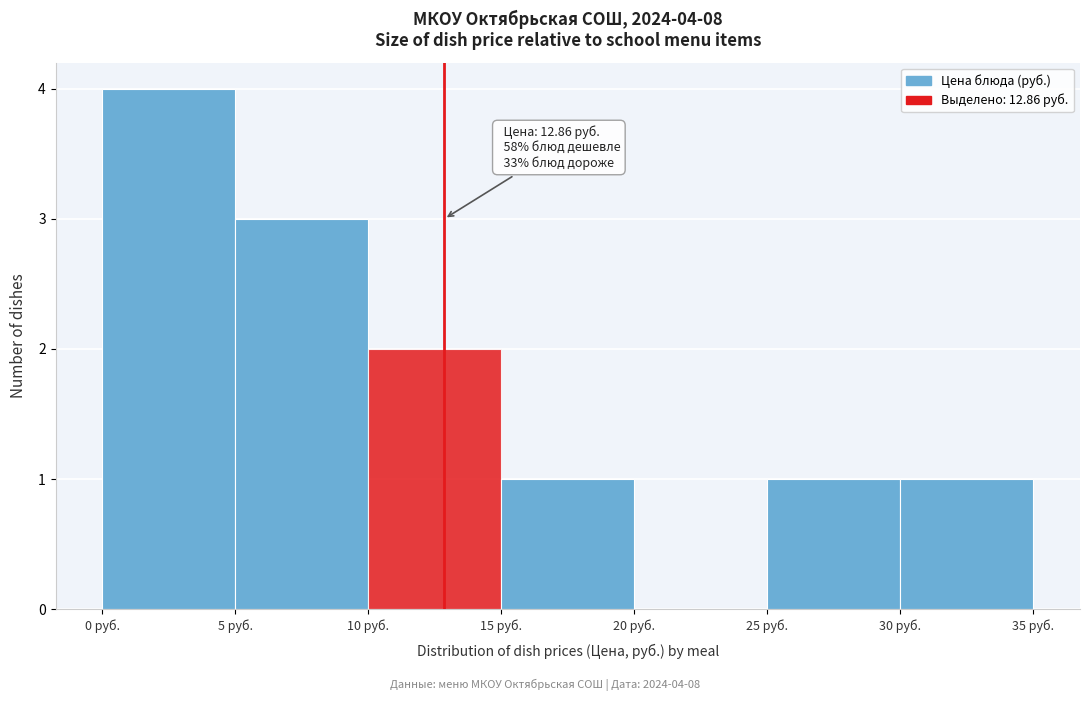

Over which range of the x-axis is the bar tallest?

0 to 5